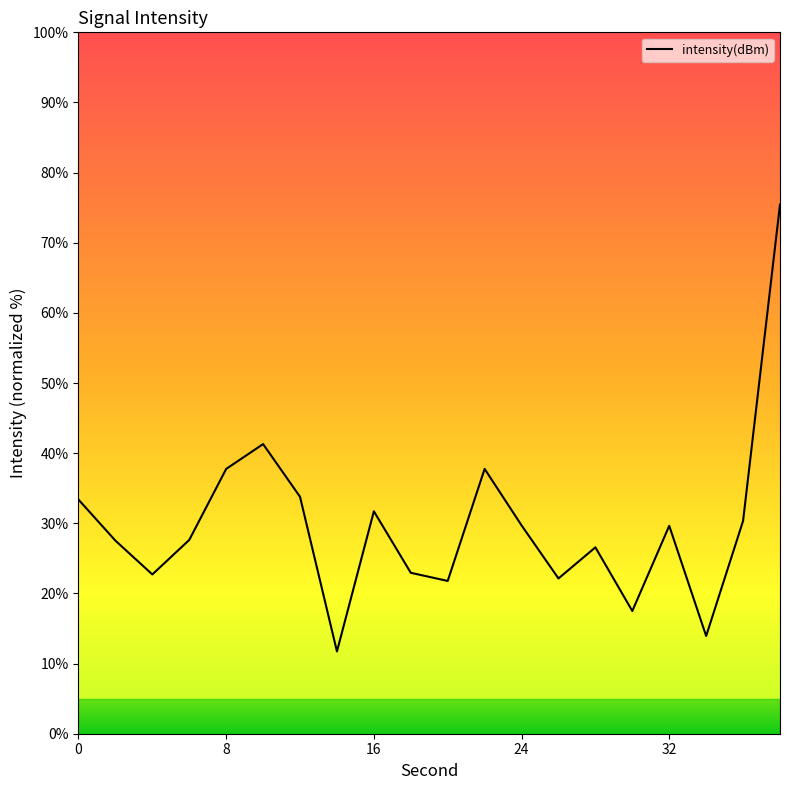

What is the greatest value displayed?

75.5